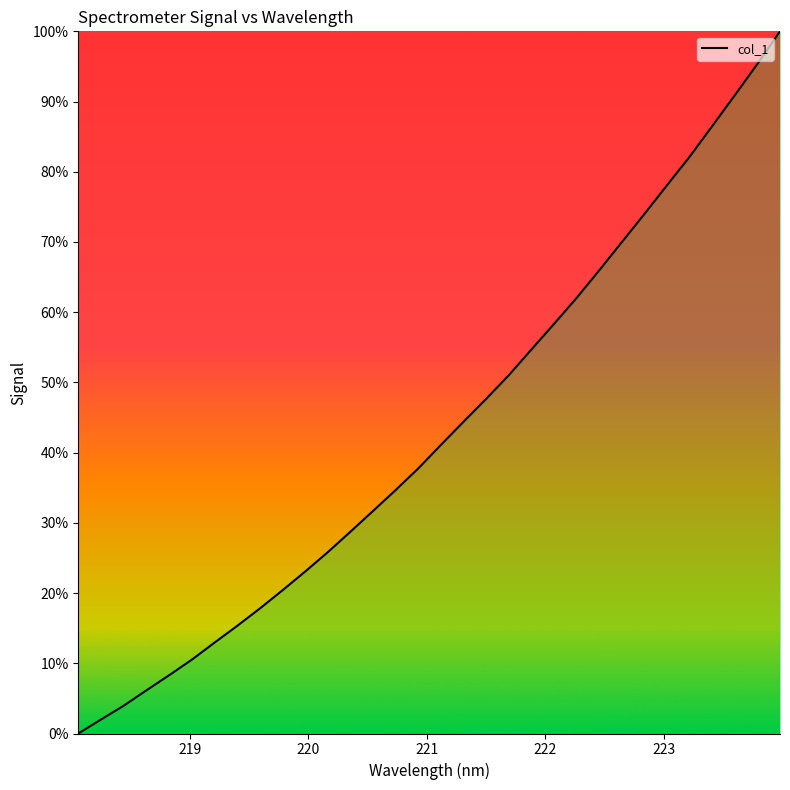

What is the difference between the maximum and second lowest values?

98.0